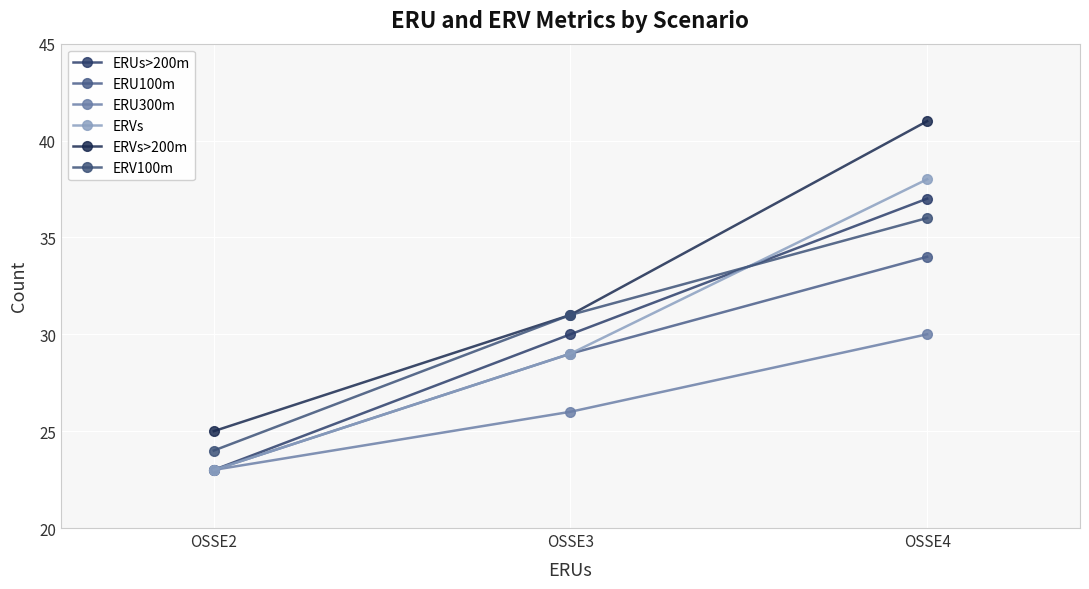

Which series has the largest range (max minus min)?

ERVs>200m